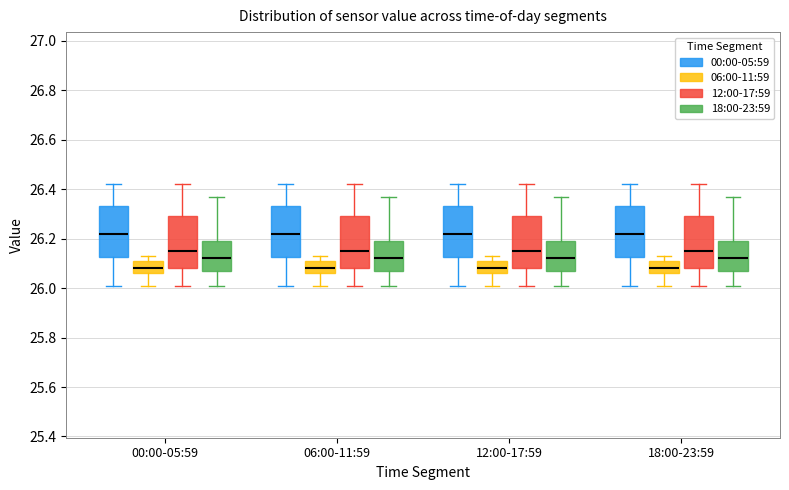

Reading left to right, read every box against the y-axis: the position of its median line, the range the box covers, and the ends of its whiskers. The values are not printed on the chart, so give them approximately, as read against the axis.

00:00-05:59 (00:00-05:59): median 26.22, box 26.12 to 26.34, whiskers 26.02 to 26.42
00:00-05:59 (06:00-11:59): median 26.08, box 26.06 to 26.12, whiskers 26.02 to 26.14
00:00-05:59 (12:00-17:59): median 26.16, box 26.08 to 26.30, whiskers 26.02 to 26.42
00:00-05:59 (18:00-23:59): median 26.12, box 26.06 to 26.20, whiskers 26.02 to 26.38
06:00-11:59 (00:00-05:59): median 26.22, box 26.12 to 26.34, whiskers 26.02 to 26.42
06:00-11:59 (06:00-11:59): median 26.08, box 26.06 to 26.12, whiskers 26.02 to 26.14
06:00-11:59 (12:00-17:59): median 26.16, box 26.08 to 26.30, whiskers 26.02 to 26.42
06:00-11:59 (18:00-23:59): median 26.12, box 26.06 to 26.20, whiskers 26.02 to 26.38
12:00-17:59 (00:00-05:59): median 26.22, box 26.12 to 26.34, whiskers 26.02 to 26.42
12:00-17:59 (06:00-11:59): median 26.08, box 26.06 to 26.12, whiskers 26.02 to 26.14
12:00-17:59 (12:00-17:59): median 26.16, box 26.08 to 26.30, whiskers 26.02 to 26.42
12:00-17:59 (18:00-23:59): median 26.12, box 26.06 to 26.20, whiskers 26.02 to 26.38
18:00-23:59 (00:00-05:59): median 26.22, box 26.12 to 26.34, whiskers 26.02 to 26.42
18:00-23:59 (06:00-11:59): median 26.08, box 26.06 to 26.12, whiskers 26.02 to 26.14
18:00-23:59 (12:00-17:59): median 26.16, box 26.08 to 26.30, whiskers 26.02 to 26.42
18:00-23:59 (18:00-23:59): median 26.12, box 26.06 to 26.20, whiskers 26.02 to 26.38